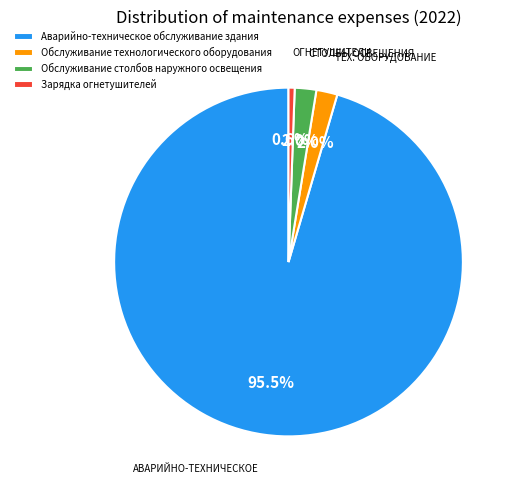

Which has a higher value, Аварийно-техническое обслуживание здания or Обслуживание столбов наружного освещения?

Аварийно-техническое обслуживание здания